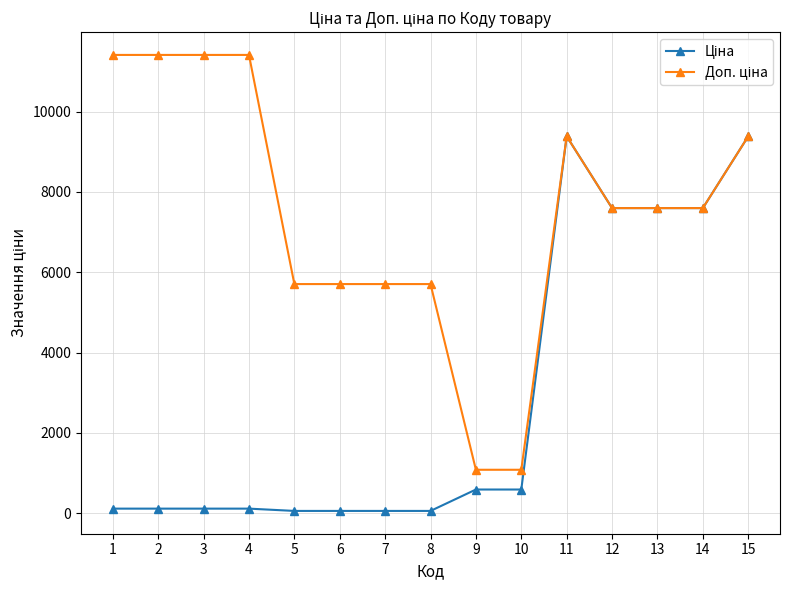

What is the maximum value shown in the chart?

11410.0